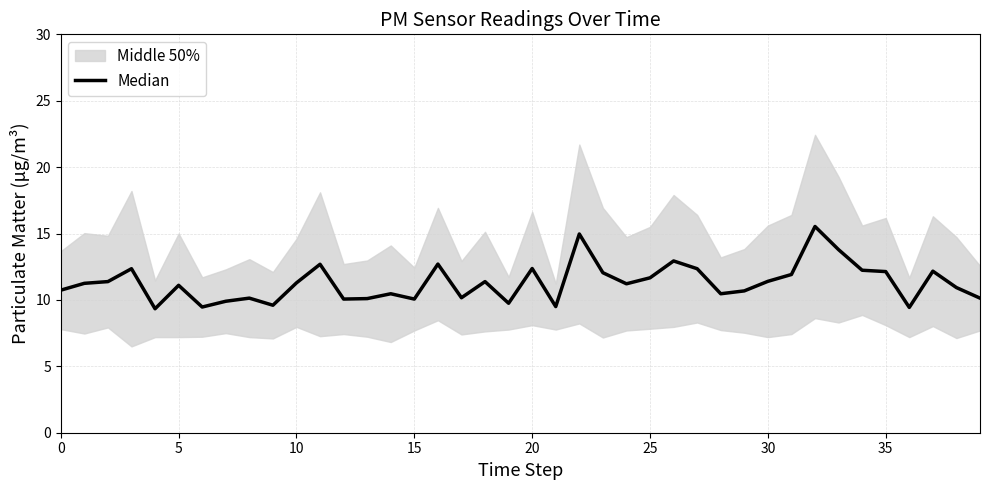

The chart shows a value of 12.7 at 16. True or false?

True